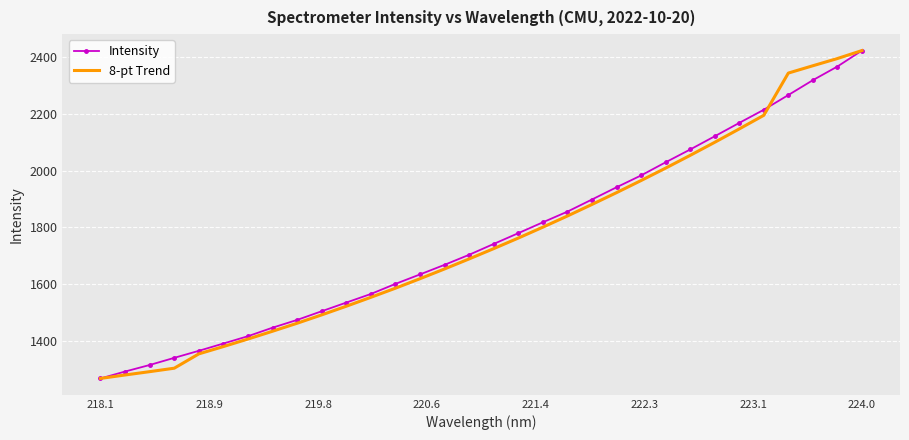

What is the greatest value displayed?

2422.1